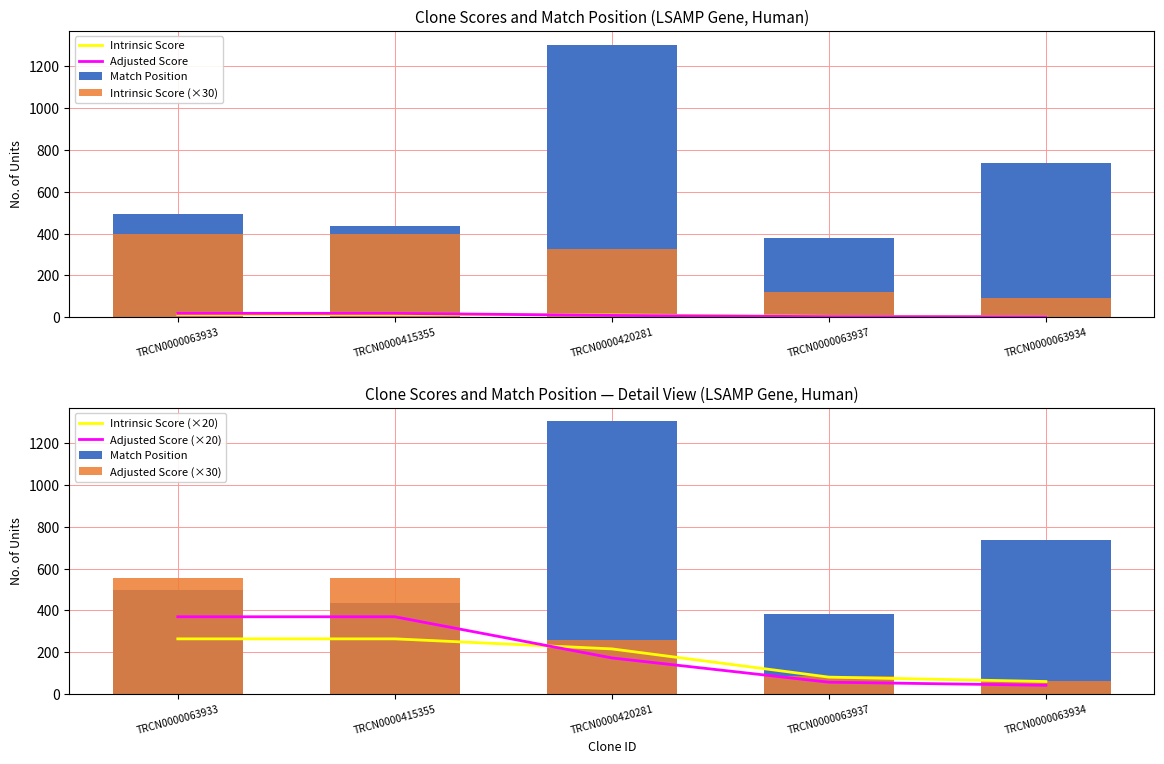

Reading left to right, what are all the values shown in this chart?

Match Position: 496.0	435.0	1304.0	381.0	738.0
Intrinsic Score: 13.2	13.2	10.8	4.0	3.0
Adjusted Score: 18.5	18.5	8.6	2.8	2.1